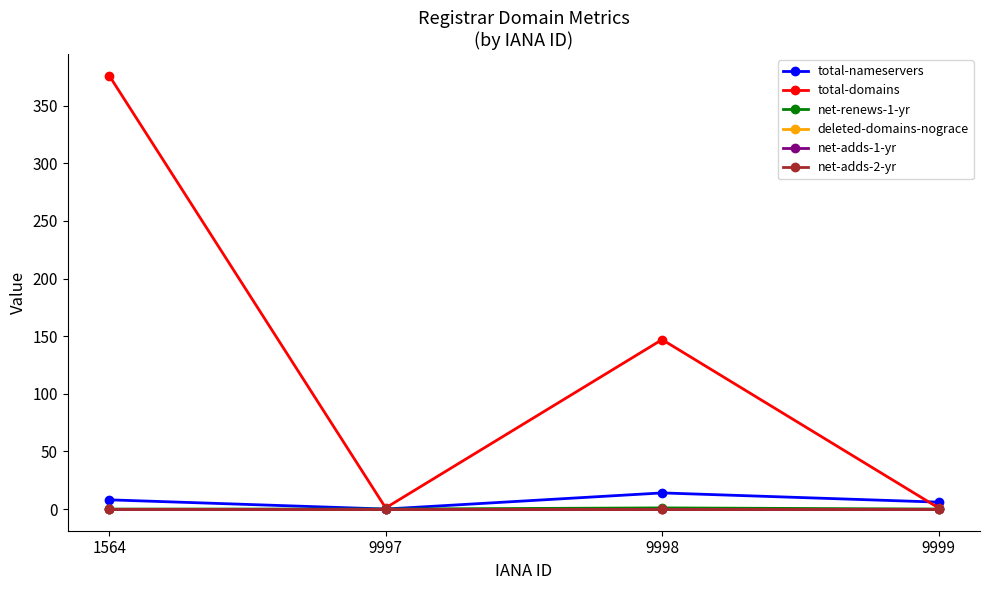

List the labels in order of total-nameservers value, largest first.

9998, 1564, 9999, 9997